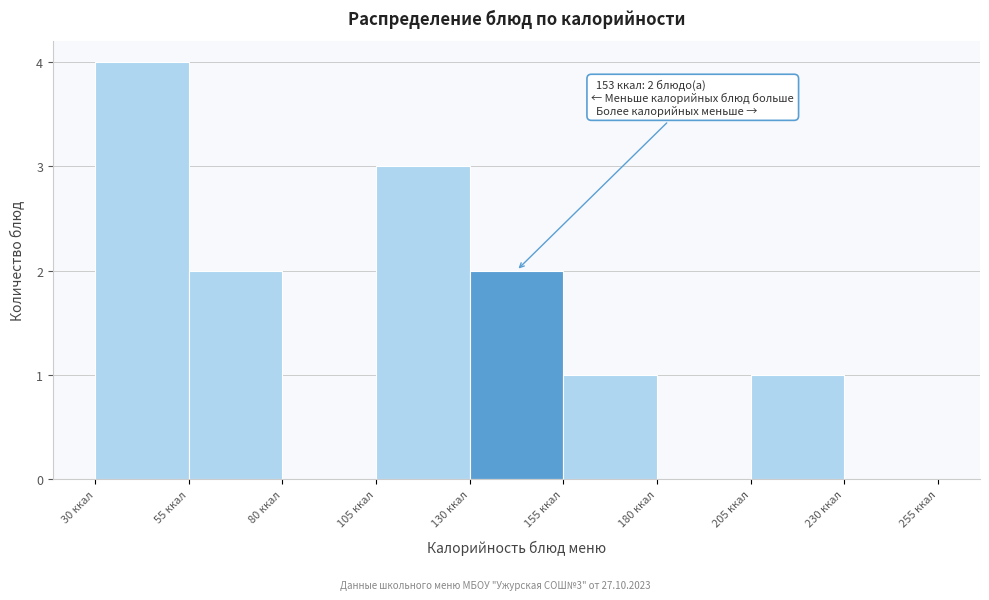

Over which range of the x-axis is the bar tallest?

30 to 55